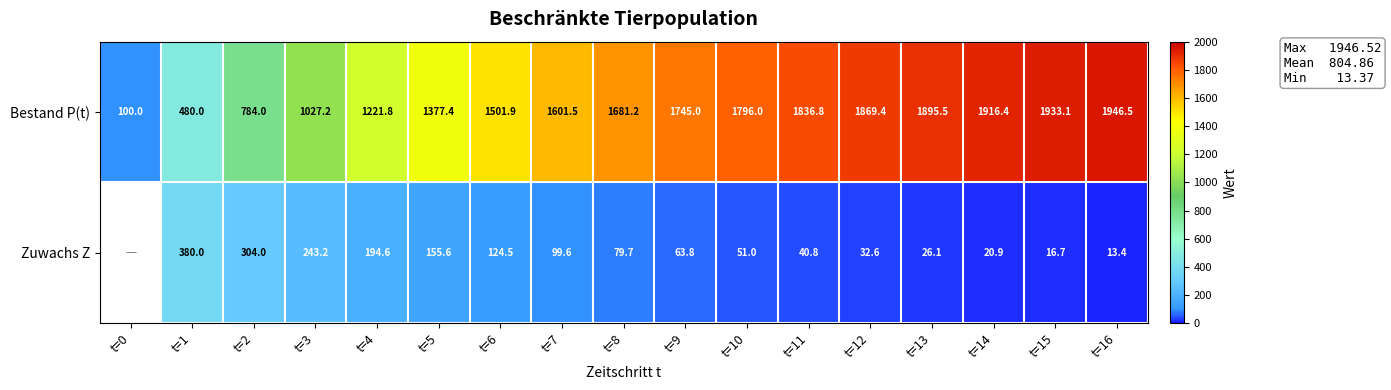

At t=15, list the series in order from largest to smallest.

Bestand P(t), Zuwachs Z